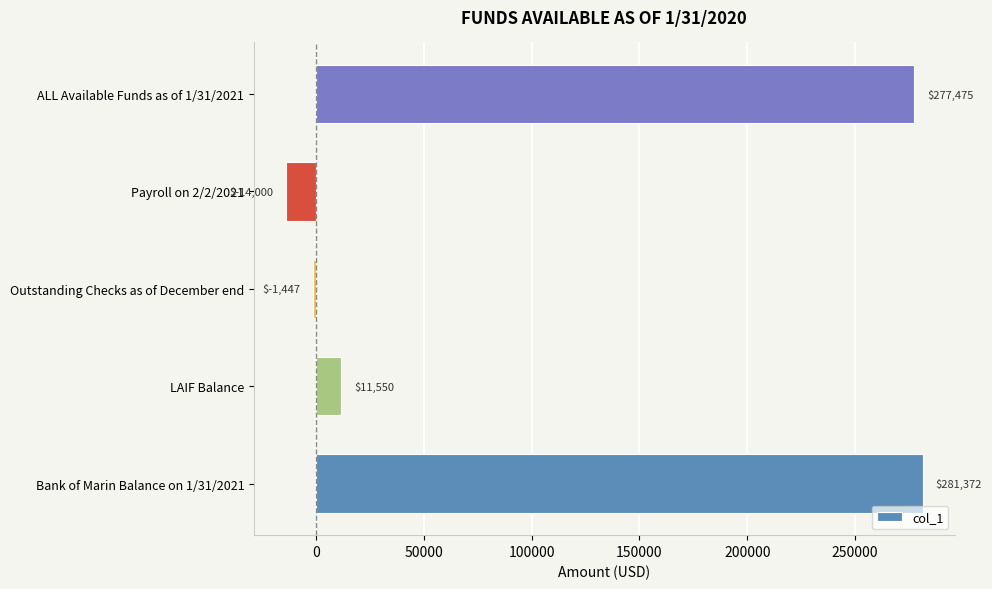

What is the difference between the values at Outstanding Checks as of December end and LAIF Balance?

12997